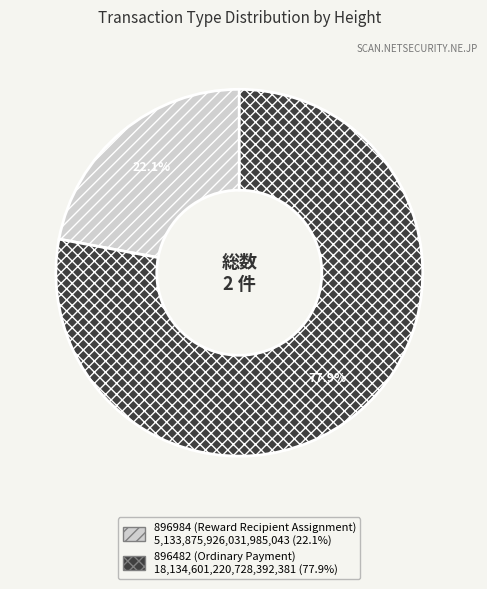

Rank the categories by value from lowest to highest.

896984 (Reward Recipient Assignment), 896482 (Ordinary Payment)